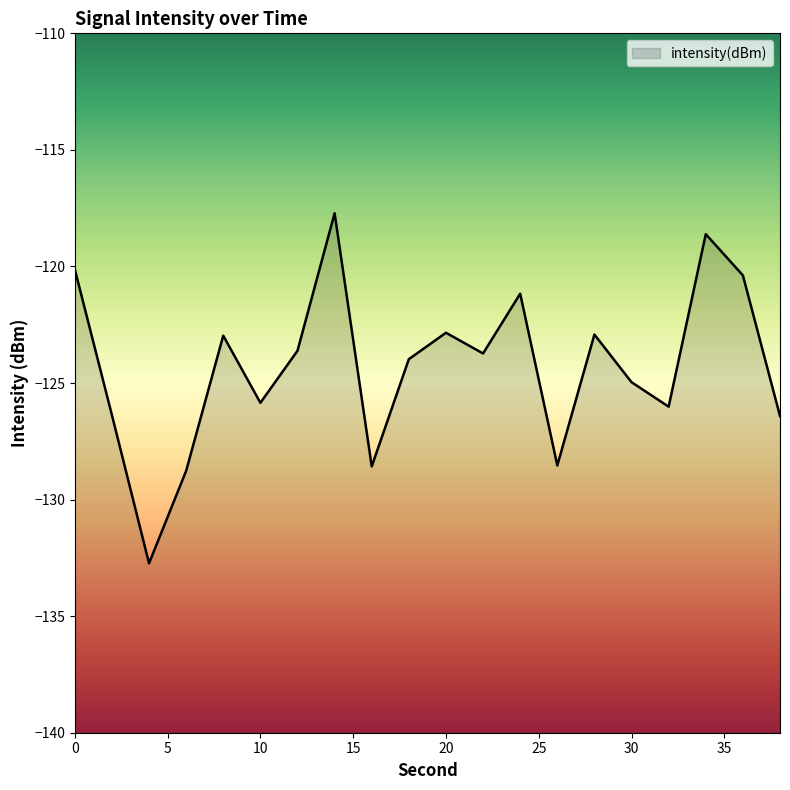

What is the value of the 3rd point from the left?

-132.7